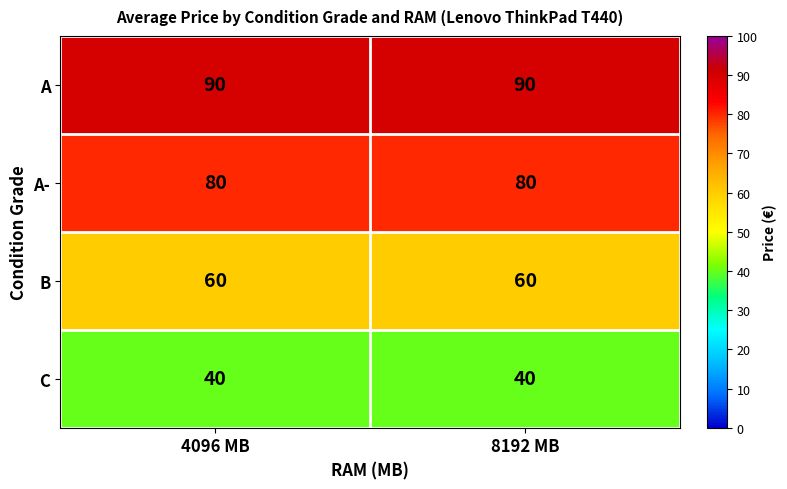

How many distinct data groups are displayed?

4